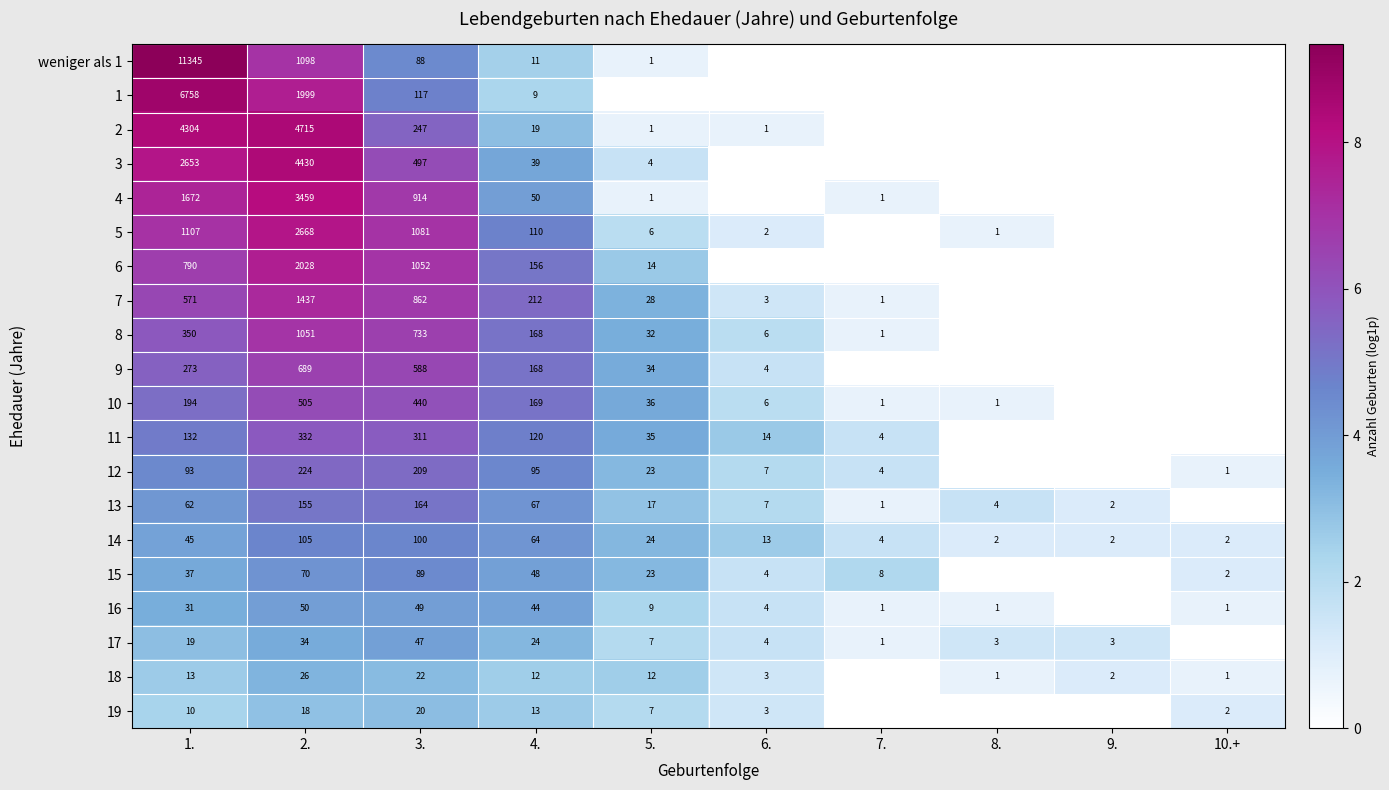

The 14 series shows 60 at 3.. True or false?

False